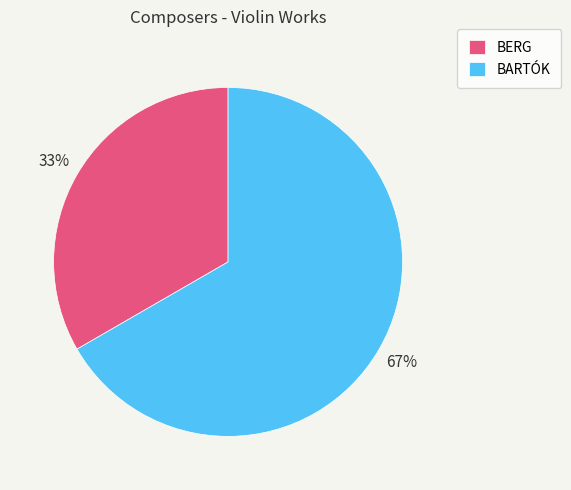

Does any single category account for the majority?

Yes